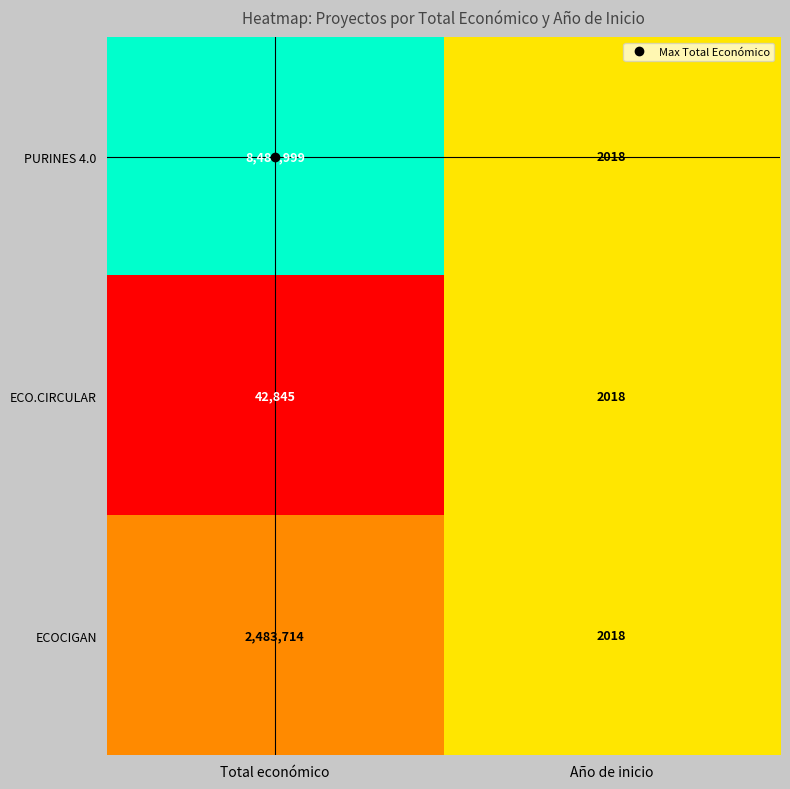

True or false: PURINES 4.0 has a value of 2018 at Año de inicio.

True